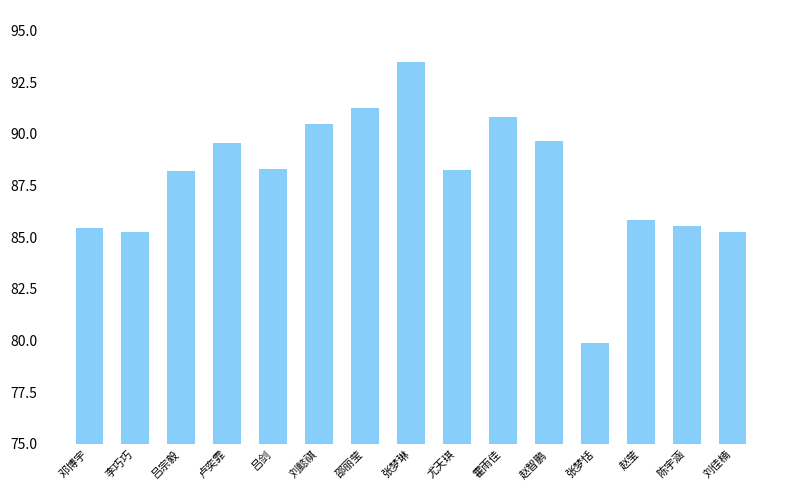

What is the value of the 11th bar from the left?

89.7